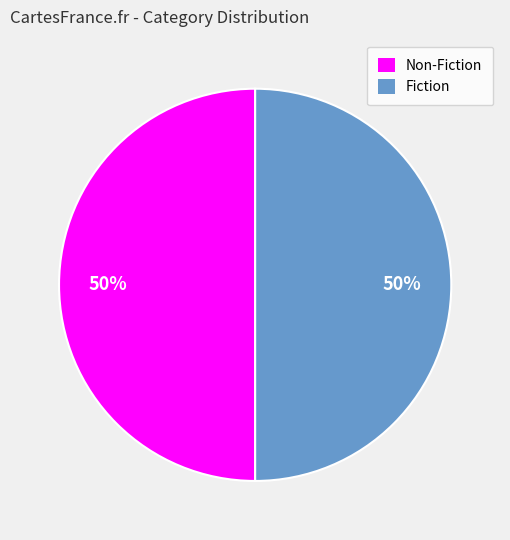

The Non-Fiction slice represents 42% of the pie. True or false?

False